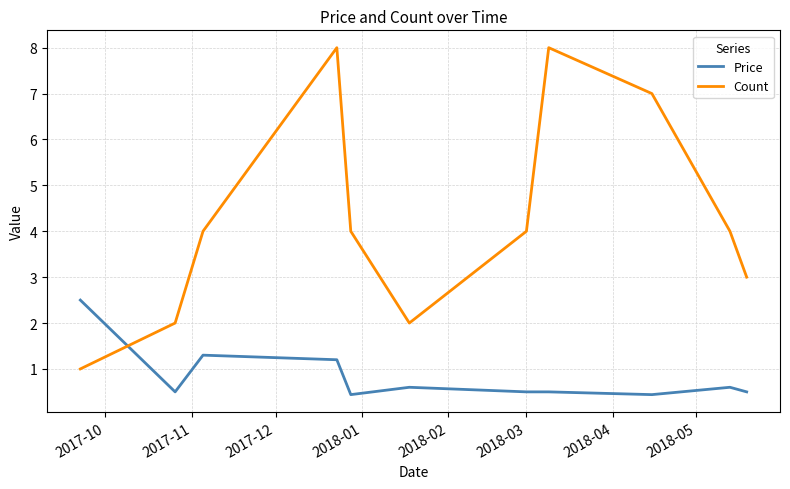

What is the greatest value displayed?

8.0